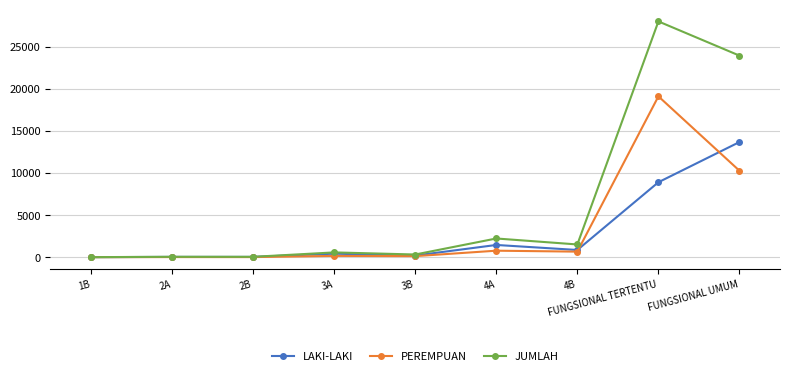

Between 1B and FUNGSIONAL UMUM, which series saw the biggest shift?

JUMLAH